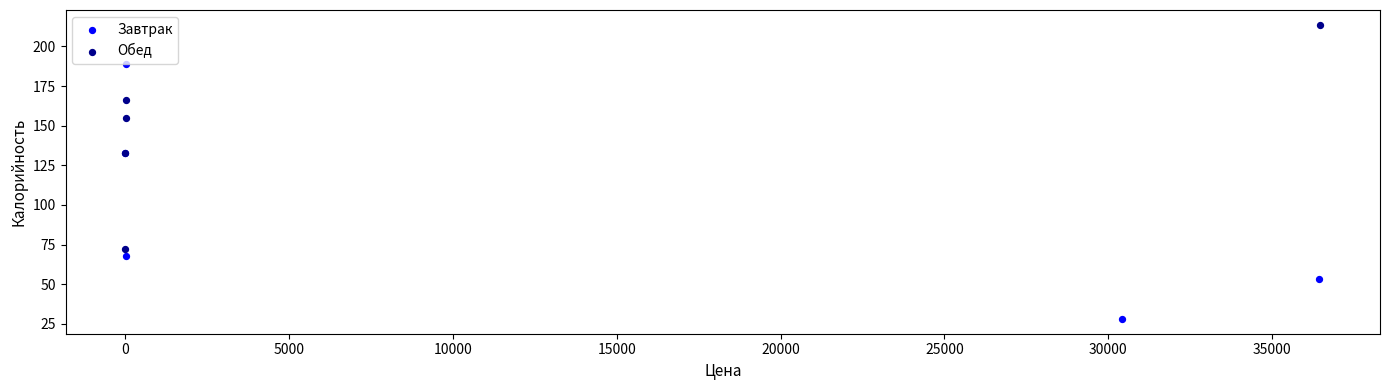

Which series has the widest spread of Y values?

Завтрак